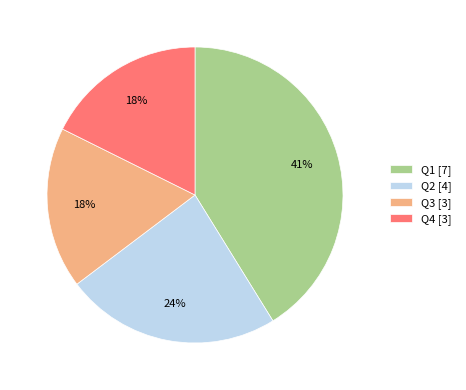

How many slices are in this pie chart?

4